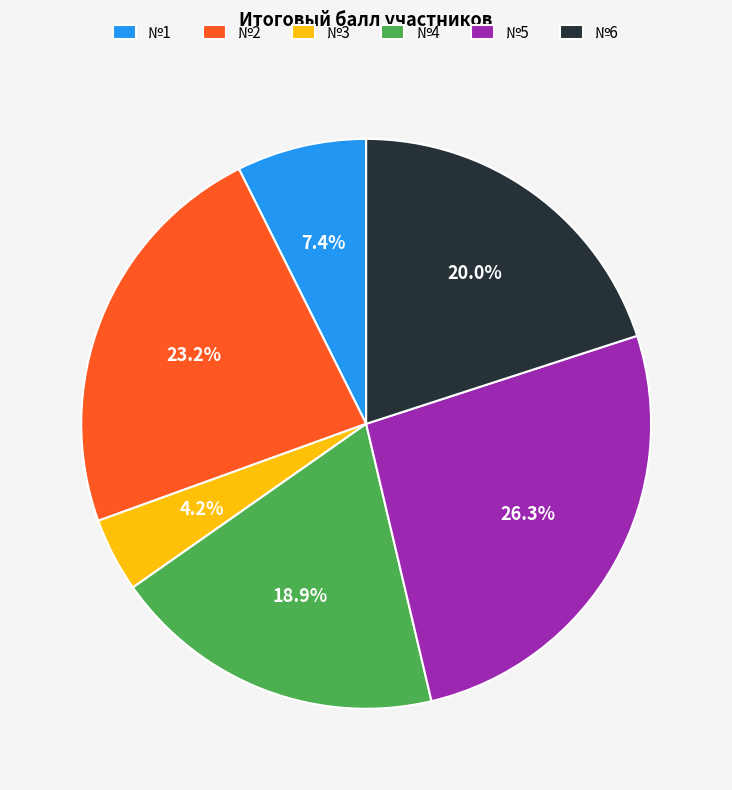

Which category has the smallest portion of the pie?

№3